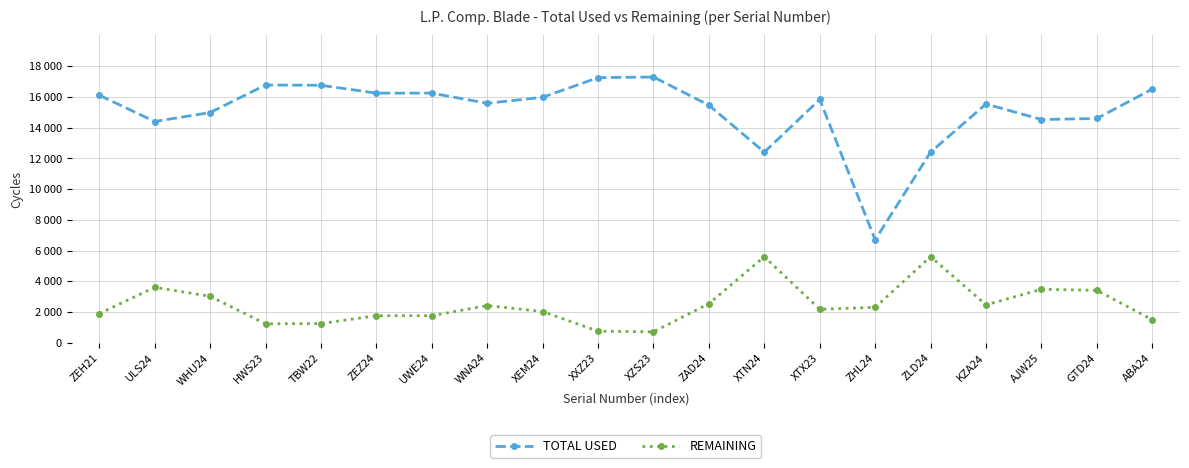

What is the minimum value for REMAINING?

709